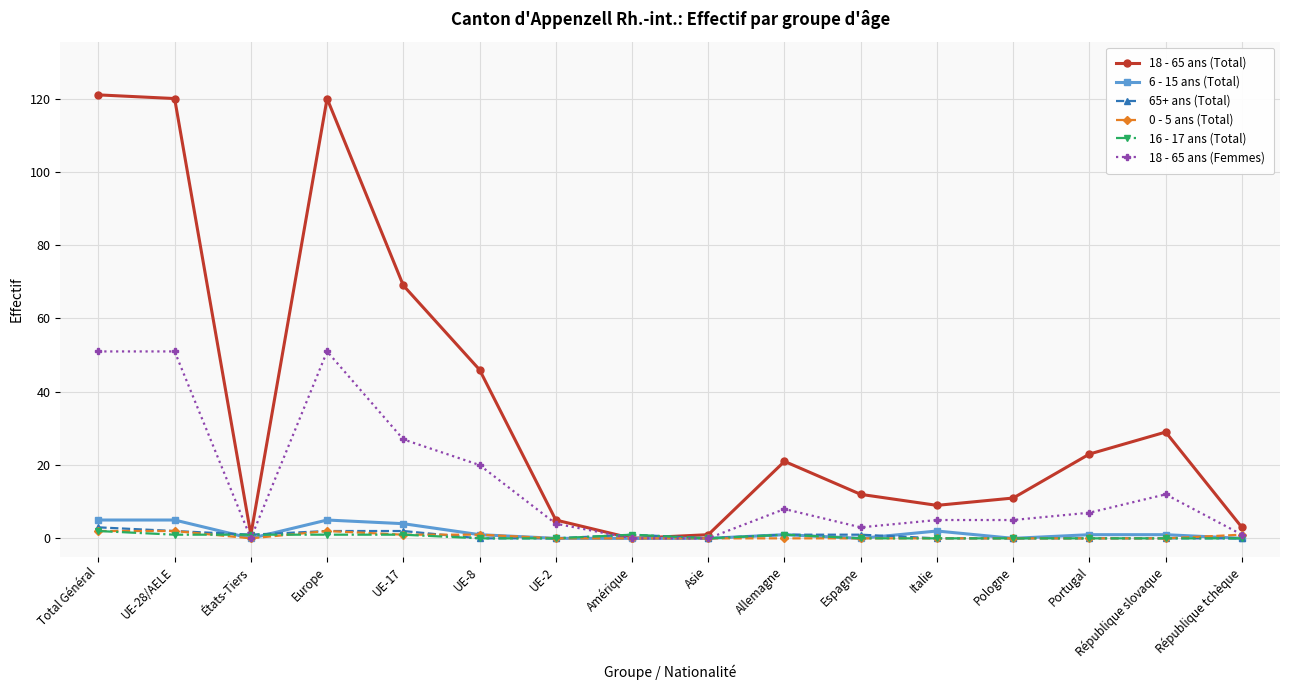

What is the highest value of the 18 - 65 ans (Total) series?

121